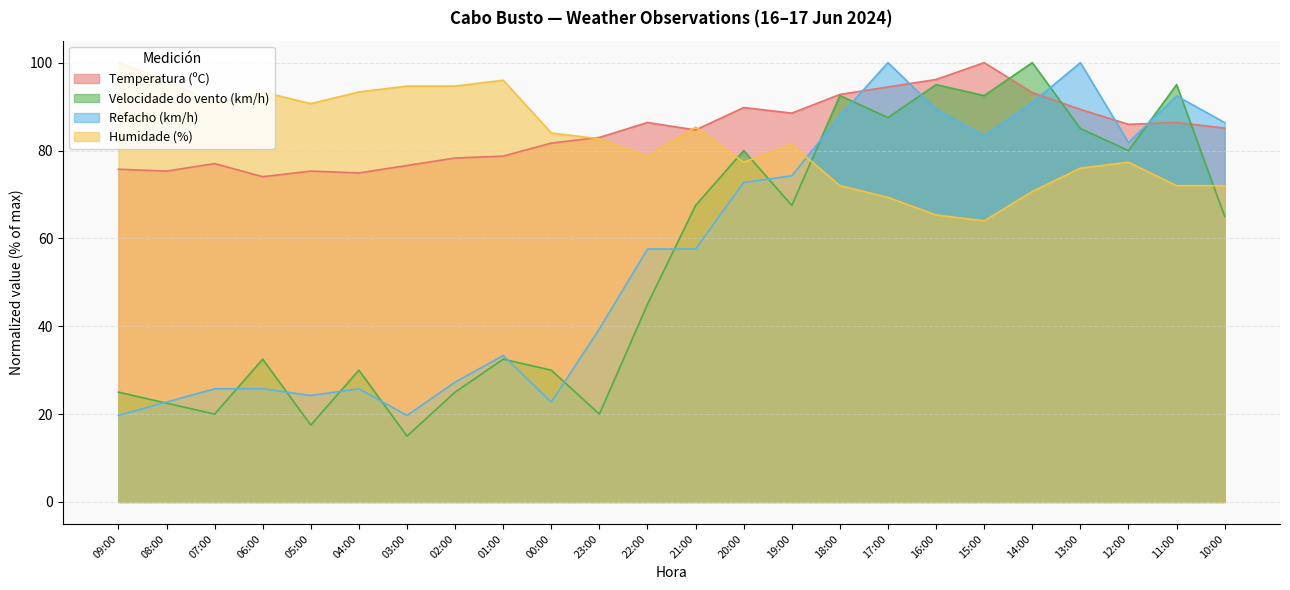

Count the number of categories in the chart.

24